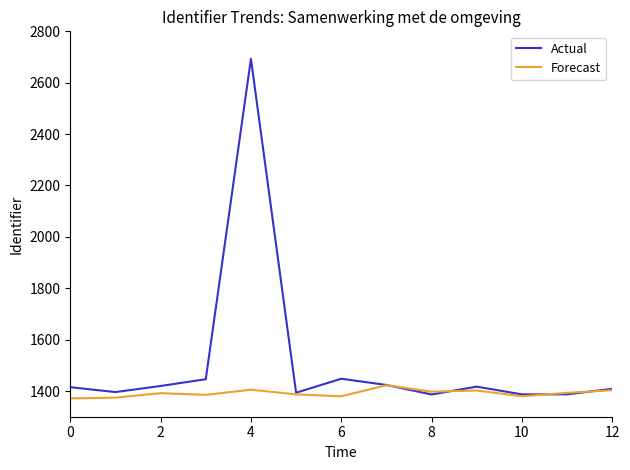

Rank the series by their maximum value, from lowest to highest.

Forecast, Actual